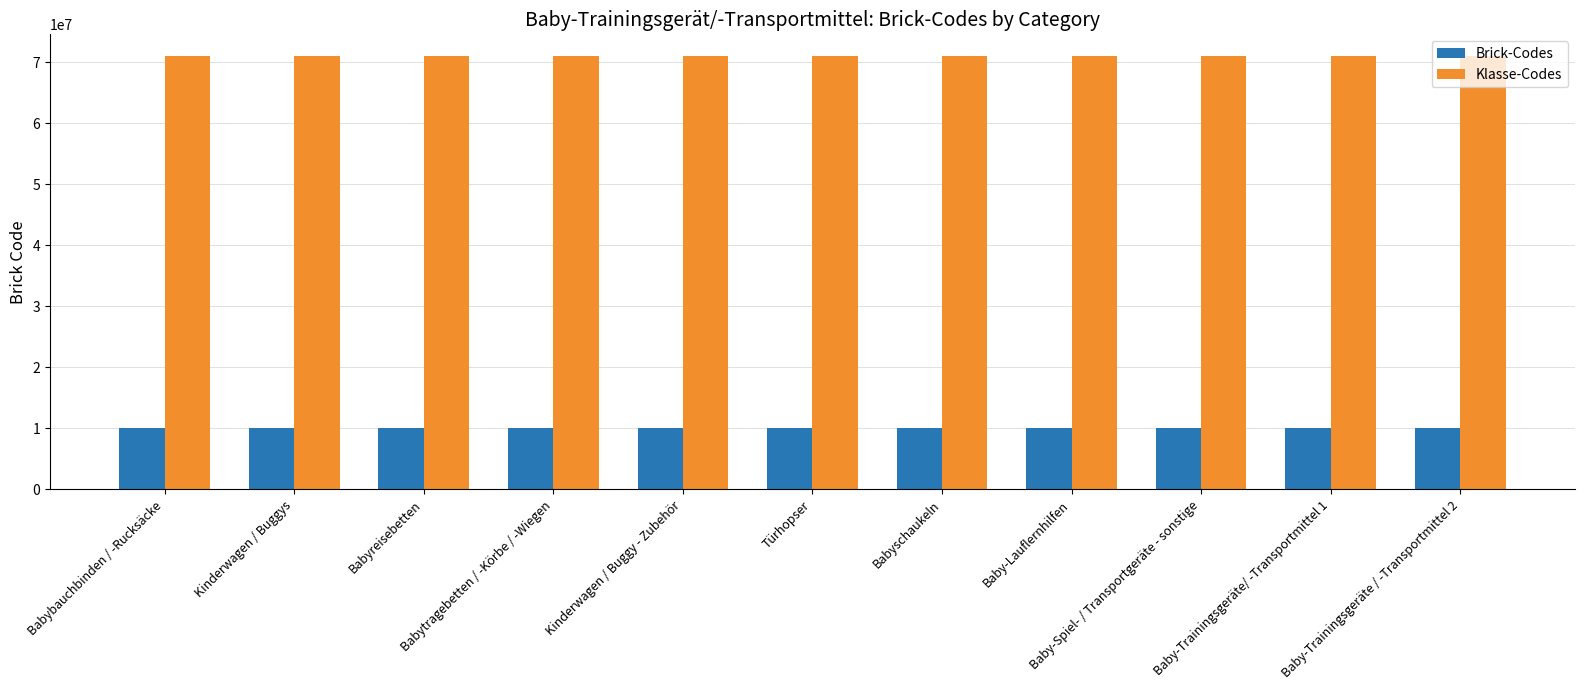

What is the spread (max minus min) of values at Kinderwagen / Buggy - Zubehör?

61019303